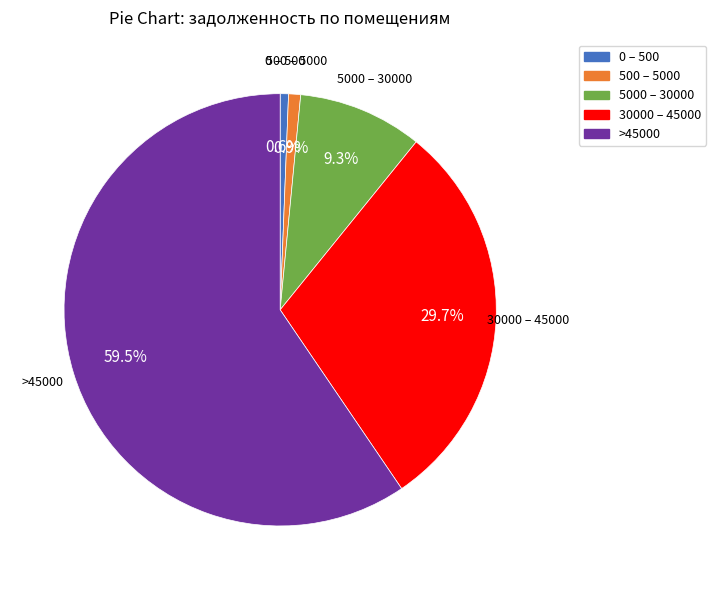

To the nearest percent, what is the average slice percentage?

20%